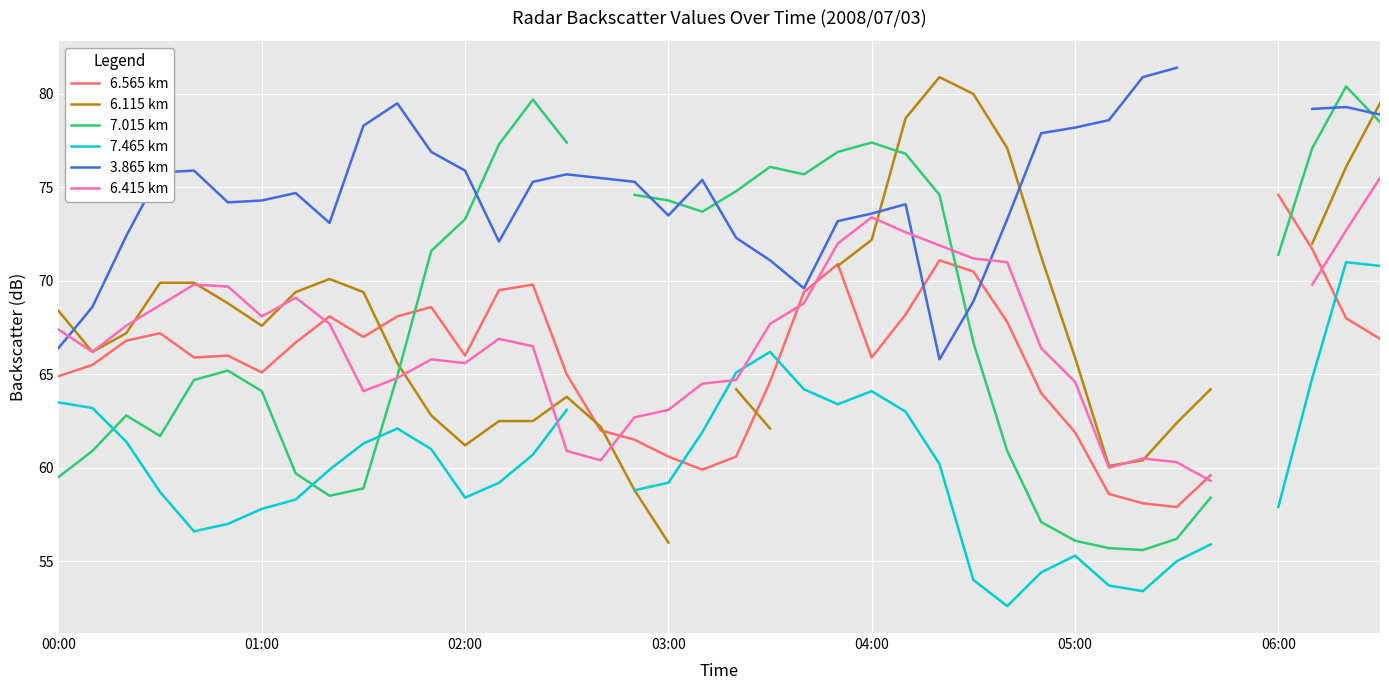

Where does the 6.115 km series first go above 68?

00:00